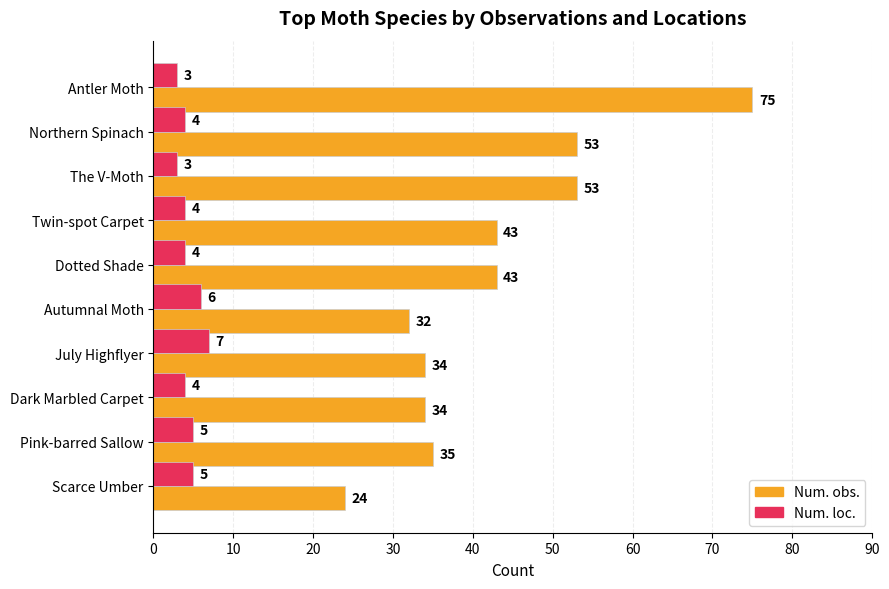

What is the difference between the highest and lowest values at Autumnal Moth?

26